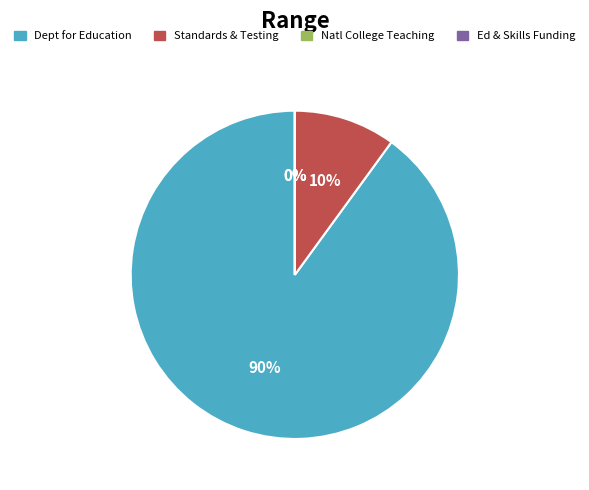

Combined, do Standards and Testing Agency and National College for Teaching and Leadership account for over 50%?

No